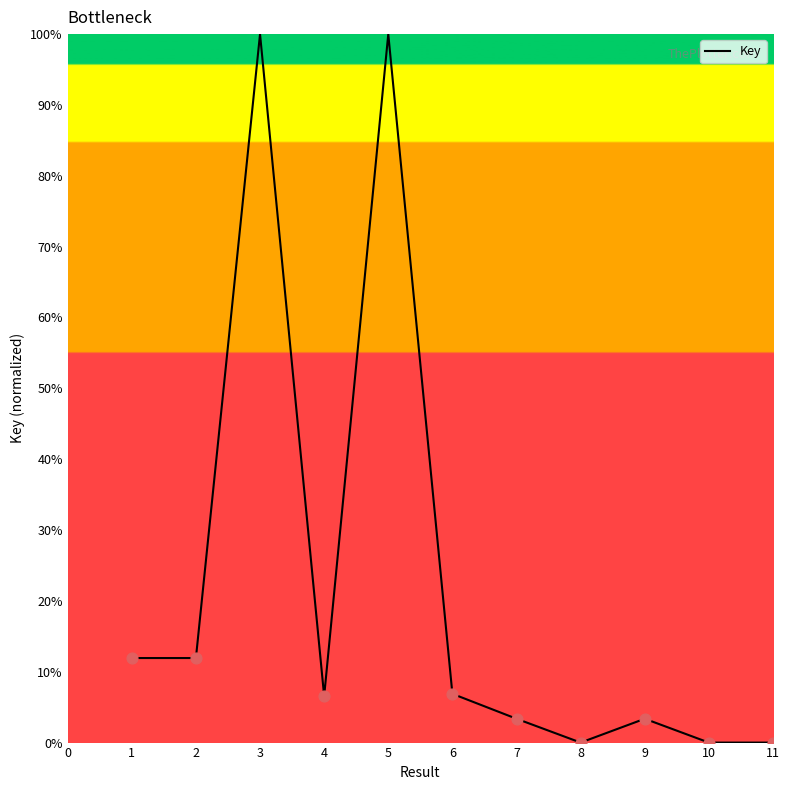

Which has a higher value, 10 or 1?

1